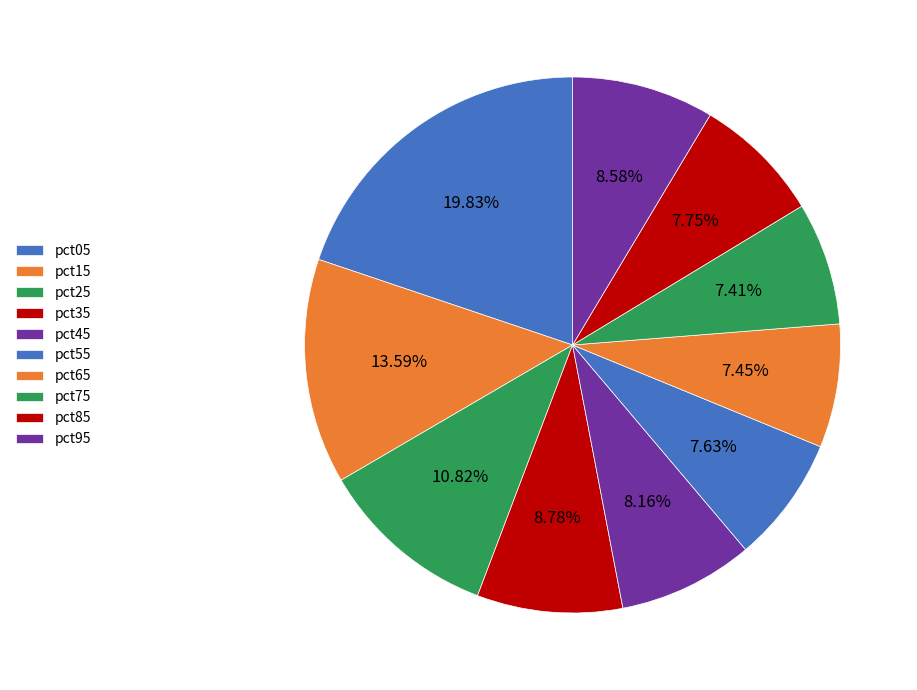

What portion of the pie excludes pct55?

92.4%